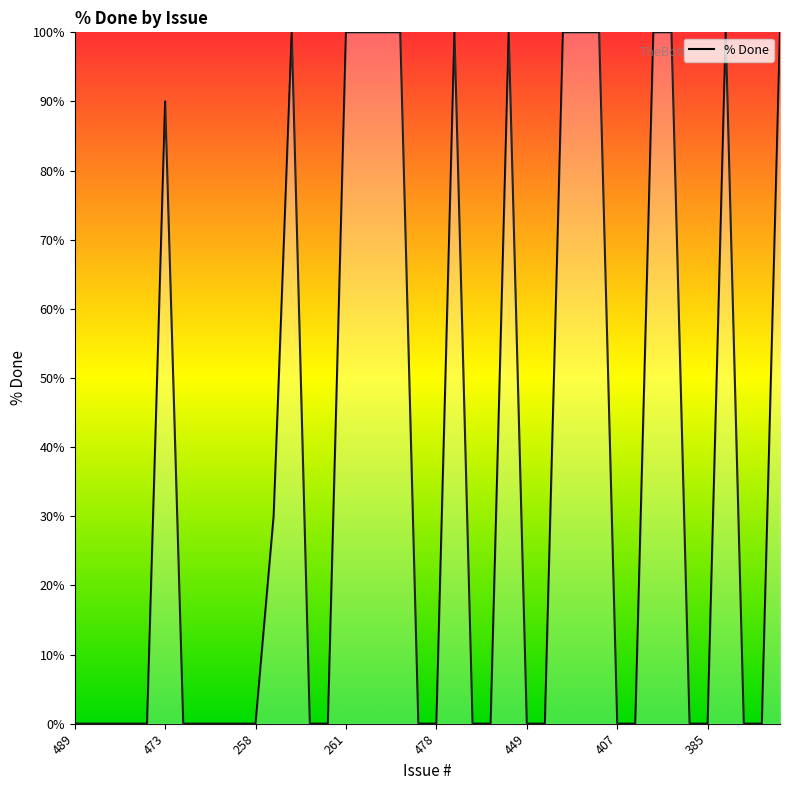

What is the difference between the maximum and minimum values?

100